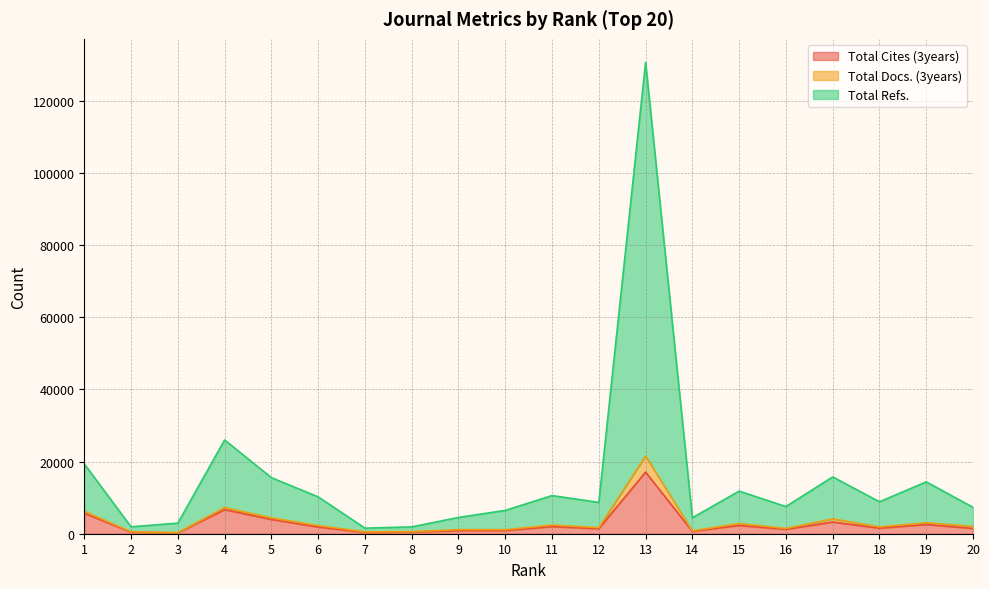

What are all the series names shown in the legend?

Total Cites (3years), Total Docs. (3years), Total Refs.